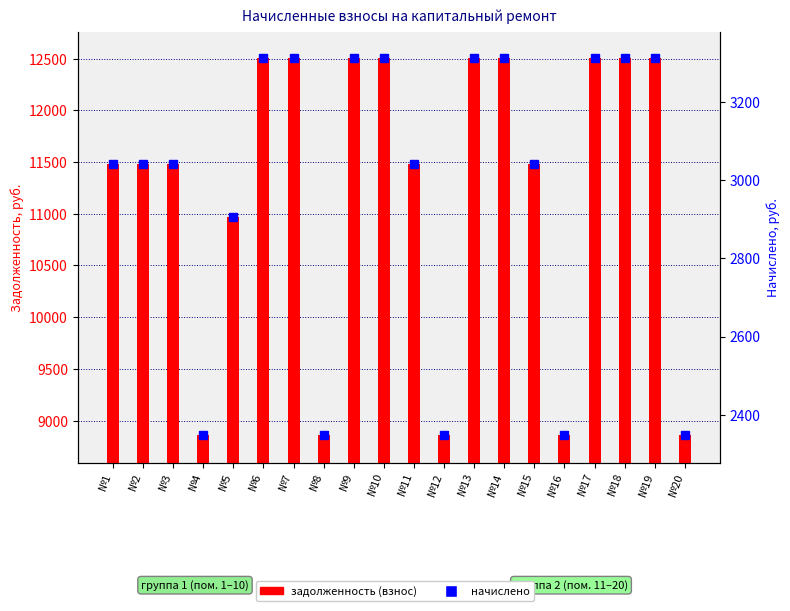

What are all the series names shown in the legend?

задолженность (взнос), начислено